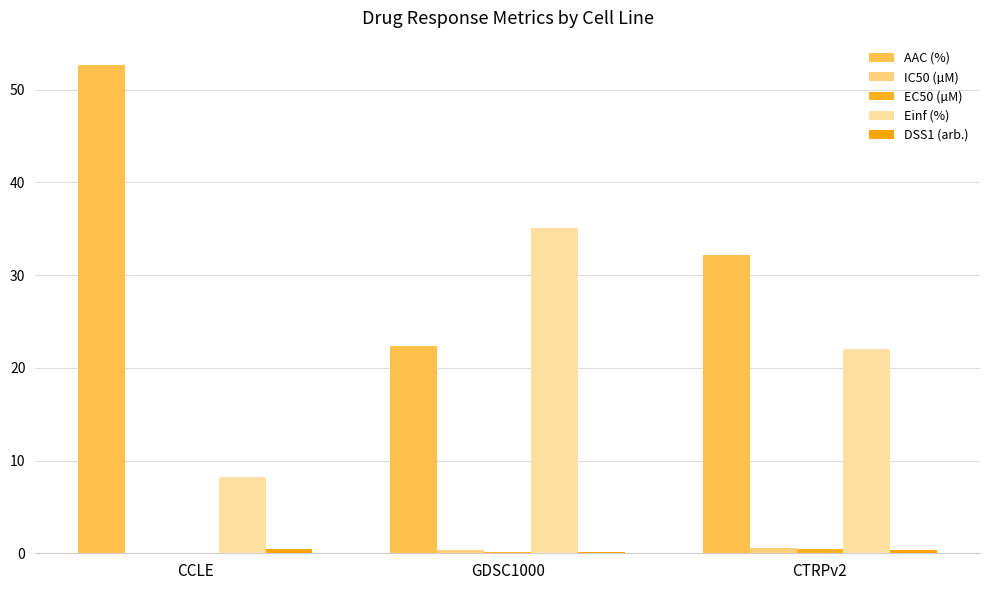

How many groups of bars are there?

3